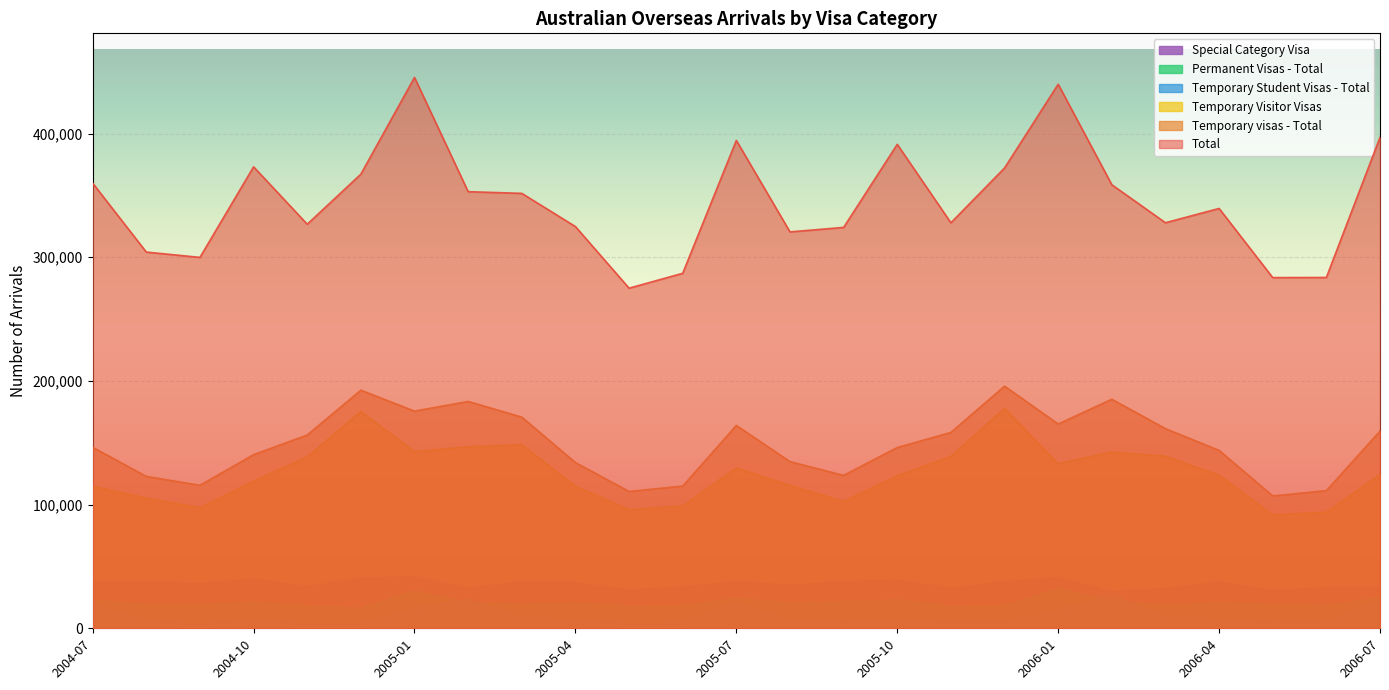

What is the minimum value shown in the chart?

3600